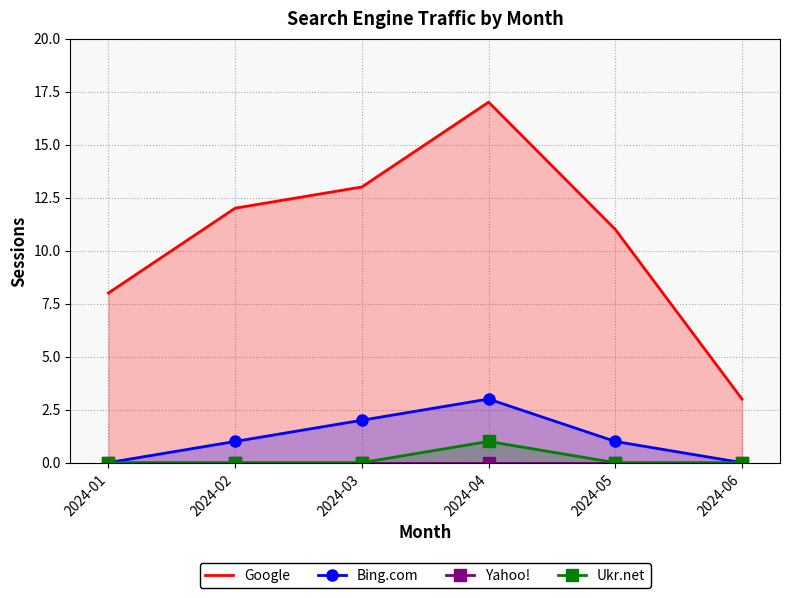

Rank the categories by Ukr.net value from highest to lowest.

2024-04, 2024-01, 2024-02, 2024-03, 2024-05, 2024-06